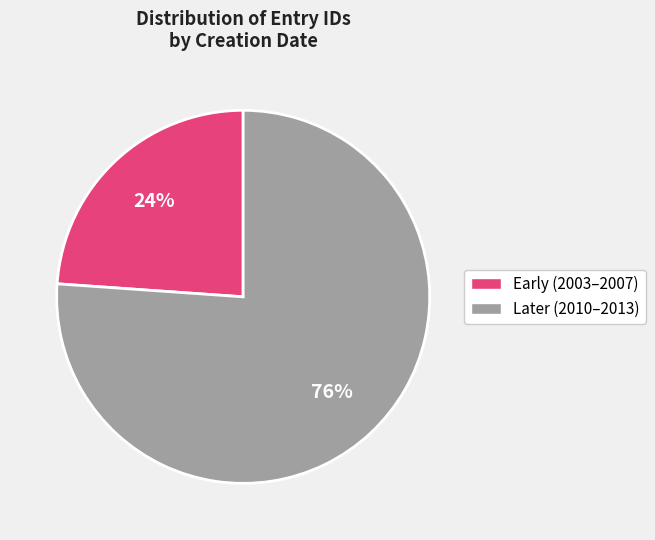

To the nearest percent, what is the average slice percentage?

50%